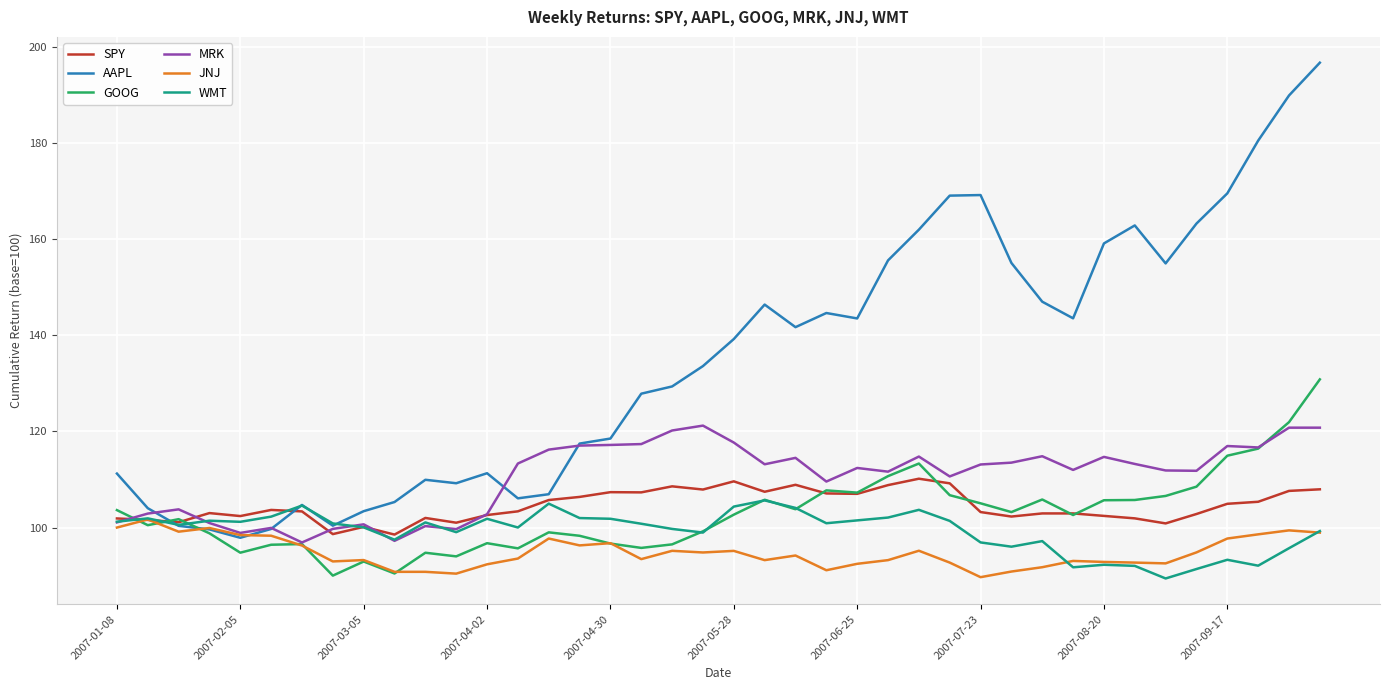

True or false: GOOG and AAPL cross at least once.

True